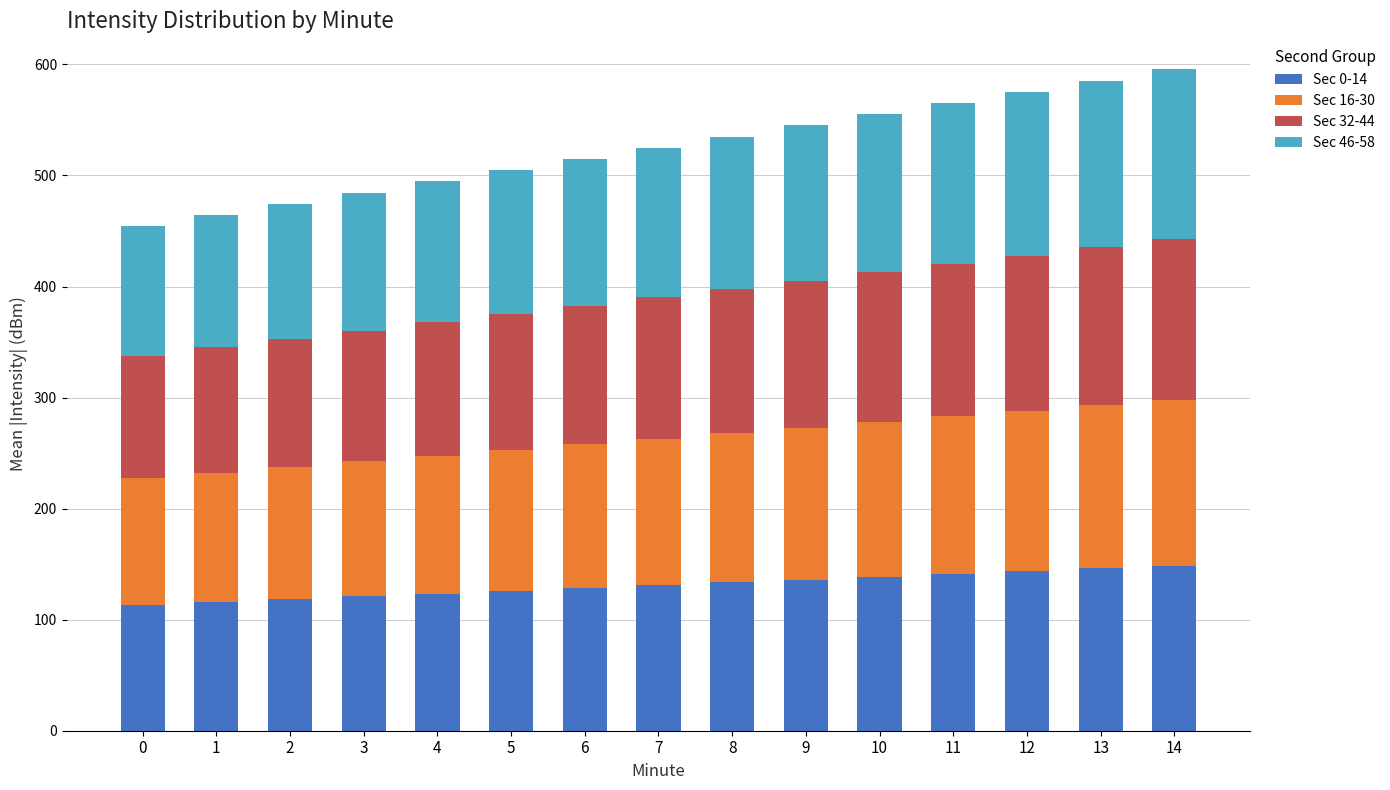

The value of Sec 0-14 at 0 is 188.3. True or false?

False